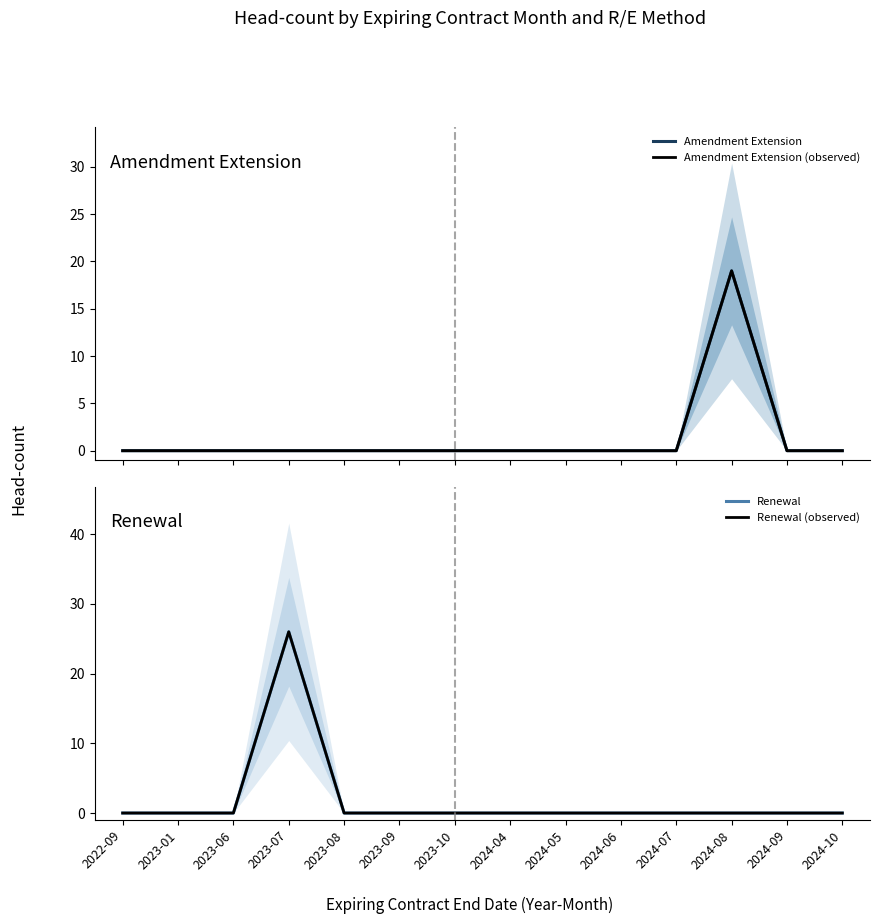

At 2022-09, list the series in order from largest to smallest.

Amendment Extension, Amendment Extension (observed), Renewal, Renewal (observed)